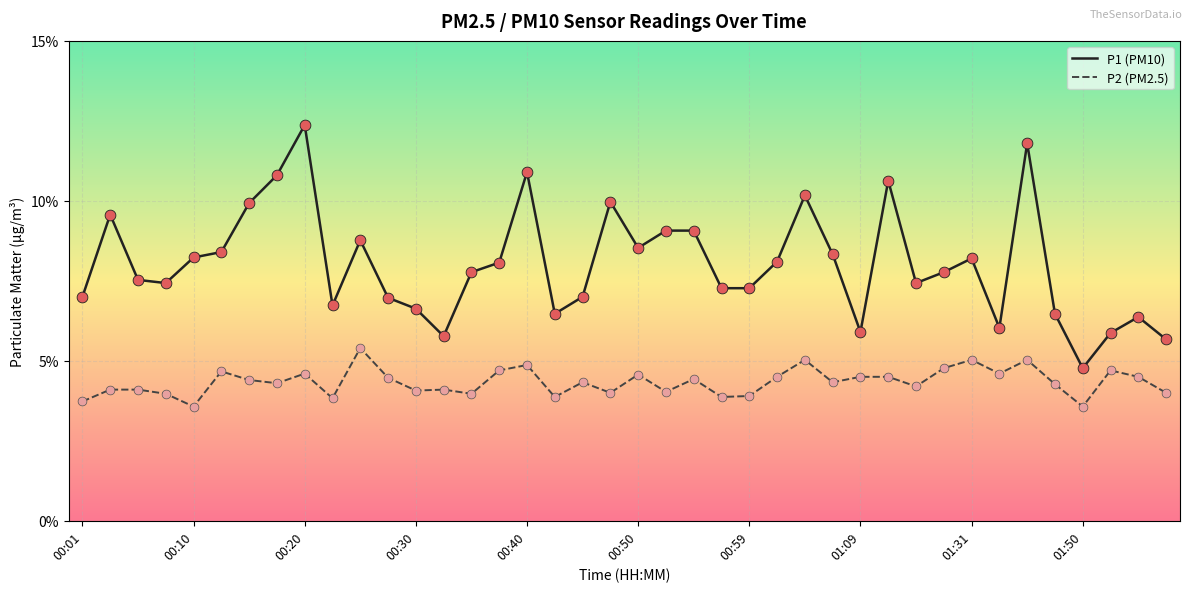

What is the maximum value shown in the chart?

12.4